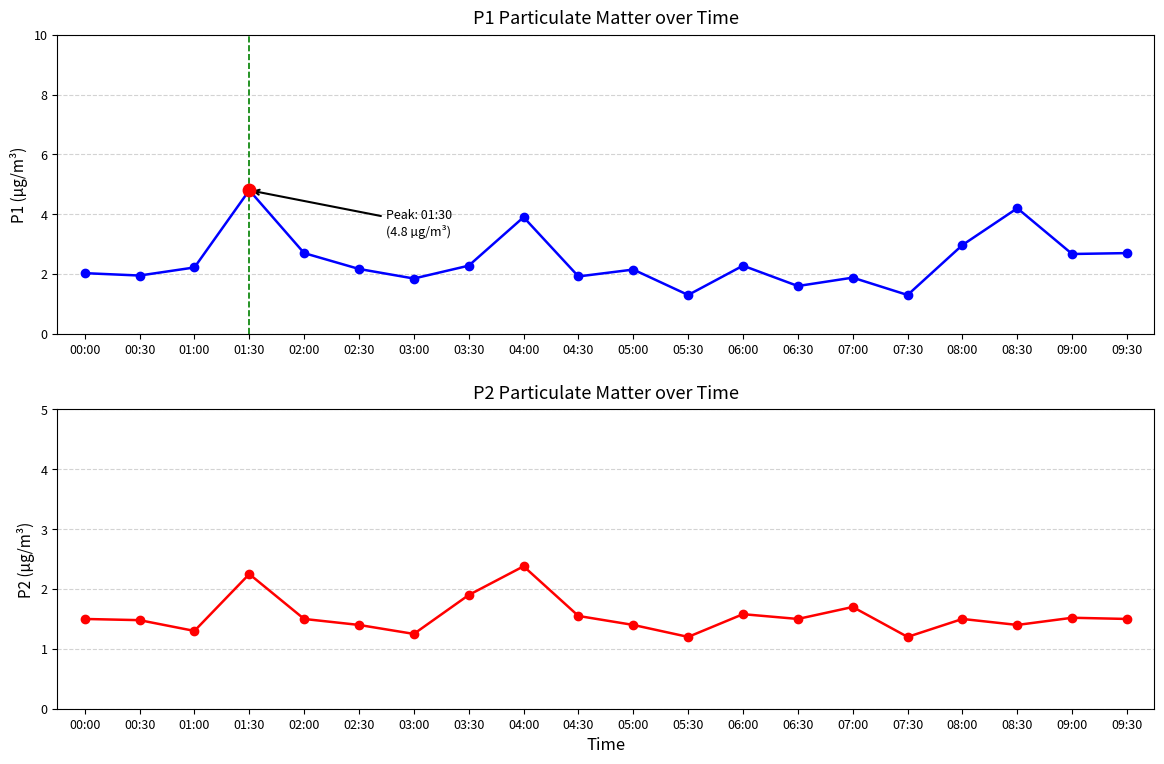

What is the total value across all series at 08:00?

4.5